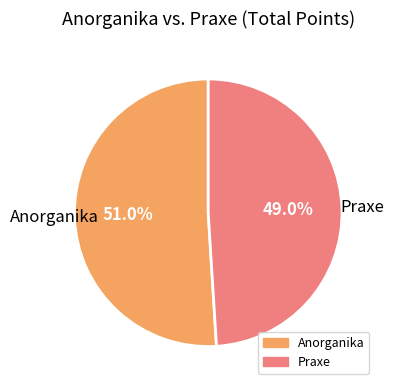

What is the largest slice in the pie chart?

Anorganika